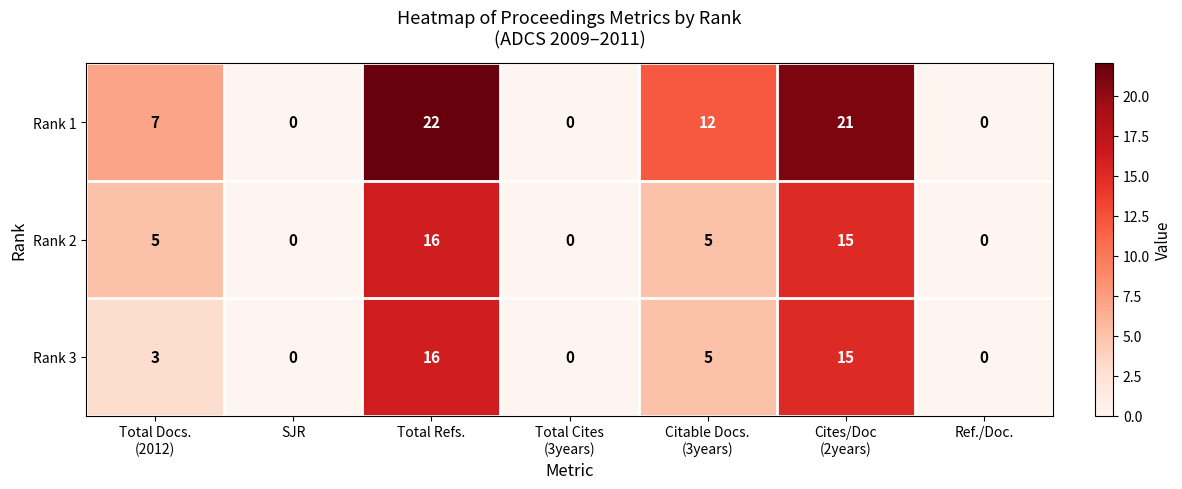

At which category is the sum across all series the highest?

Total Refs.